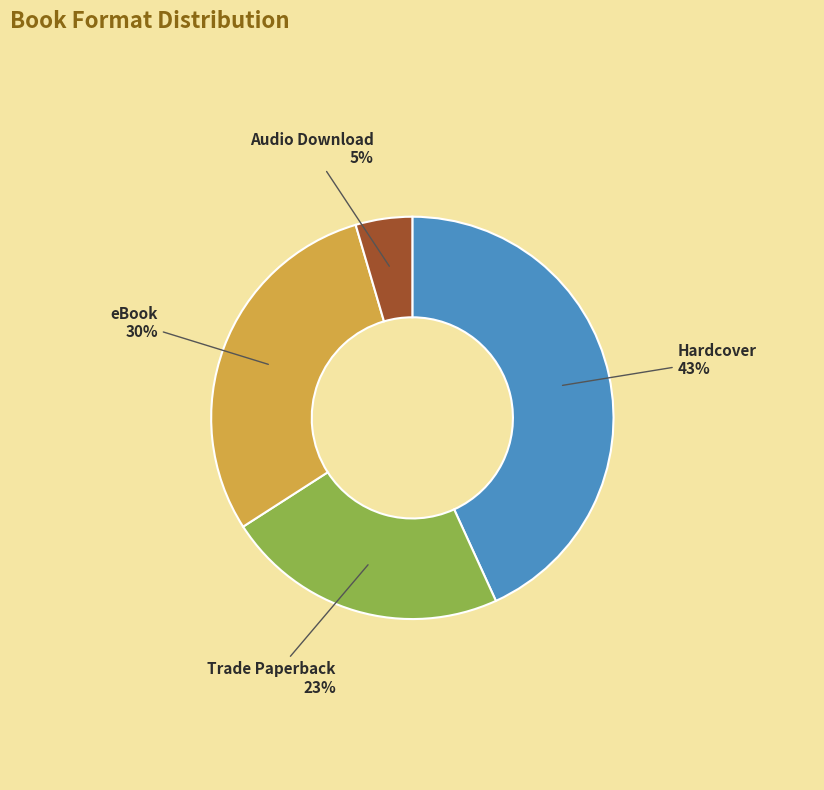

How many slices are in this pie chart?

4